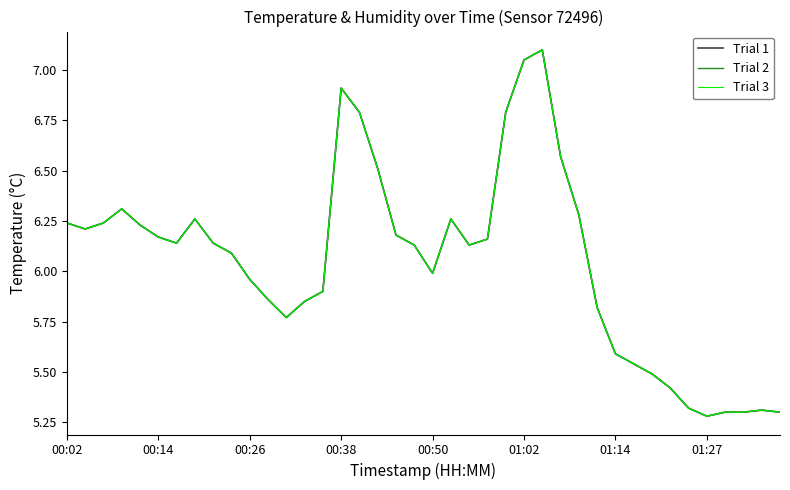

Reading left to right, list all the values displayed in this chart.

temperature (Trial 1): 6.2	6.2	6.2	6.3	6.2	6.2	6.1	6.3	6.1	6.1	6.0	5.9	5.8	5.8	5.9	6.9	6.8	6.5	6.2	6.1	6.0	6.3	6.1	6.2	6.8	7.0	7.1	6.6	6.3	5.8	5.6	5.5	5.5	5.4	5.3	5.3	5.3	5.3	5.3	5.3
temperature (Trial 2): 6.2	6.2	6.2	6.3	6.2	6.2	6.1	6.3	6.1	6.1	6.0	5.9	5.8	5.8	5.9	6.9	6.8	6.5	6.2	6.1	6.0	6.3	6.1	6.2	6.8	7.0	7.1	6.6	6.3	5.8	5.6	5.5	5.5	5.4	5.3	5.3	5.3	5.3	5.3	5.3
temperature (Trial 3): 6.2	6.2	6.2	6.3	6.2	6.2	6.1	6.3	6.1	6.1	6.0	5.9	5.8	5.8	5.9	6.9	6.8	6.5	6.2	6.1	6.0	6.3	6.1	6.2	6.8	7.0	7.1	6.6	6.3	5.8	5.6	5.5	5.5	5.4	5.3	5.3	5.3	5.3	5.3	5.3